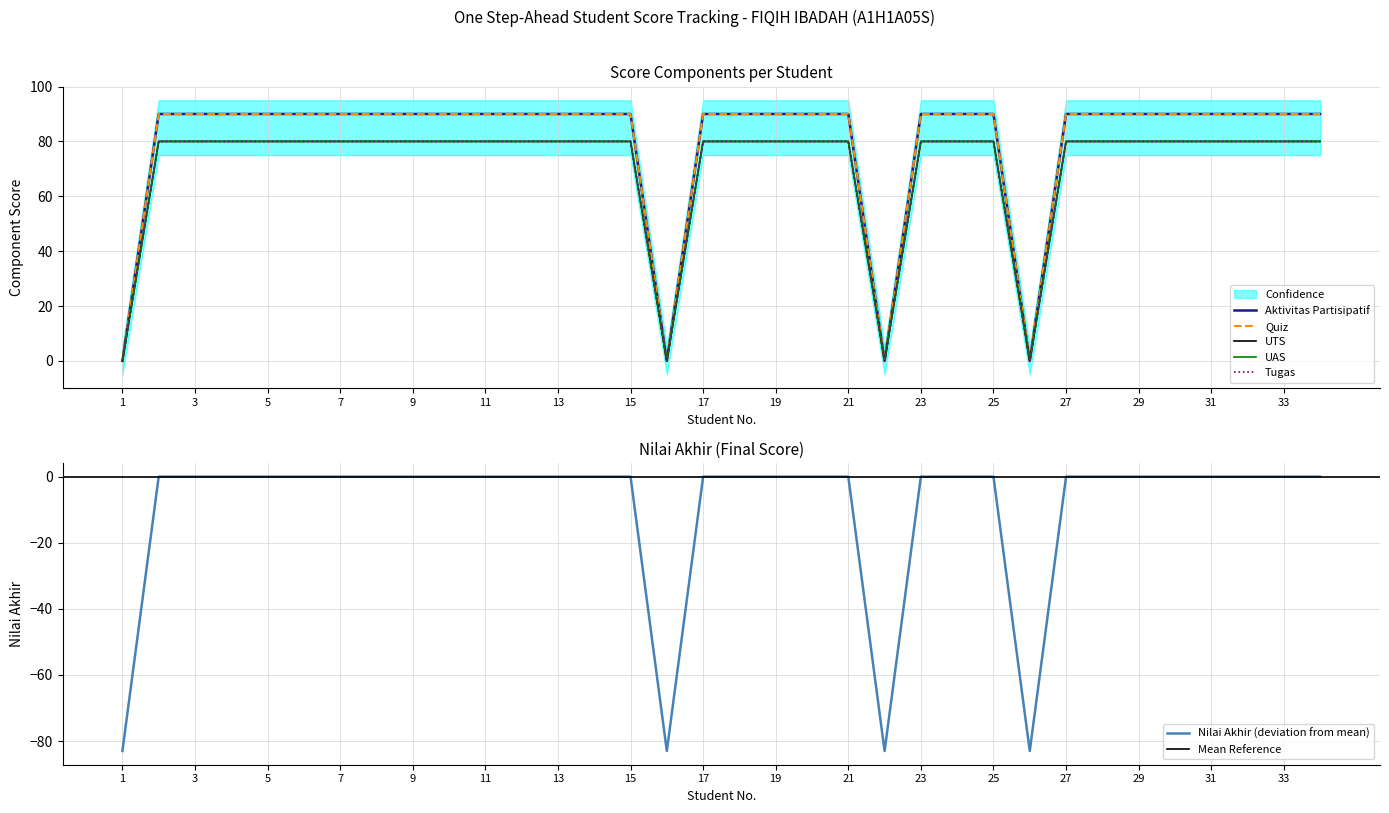

Reading right to left, transcribe all the data shown in this chart.

Aktivitas Partisipatif: 34=90	33=90	32=90	31=90	30=90	29=90	28=90	27=90	26=0	25=90	24=90	23=90	22=0	21=90	20=90	19=90	18=90	17=90	16=0	15=90	14=90	13=90	12=90	11=90	10=90	9=90	8=90	7=90	6=90	5=90	4=90	3=90	2=90	1=0
Quiz: 34=90	33=90	32=90	31=90	30=90	29=90	28=90	27=90	26=0	25=90	24=90	23=90	22=0	21=90	20=90	19=90	18=90	17=90	16=0	15=90	14=90	13=90	12=90	11=90	10=90	9=90	8=90	7=90	6=90	5=90	4=90	3=90	2=90	1=0
Tugas: 34=80	33=80	32=80	31=80	30=80	29=80	28=80	27=80	26=0	25=80	24=80	23=80	22=0	21=80	20=80	19=80	18=80	17=80	16=0	15=80	14=80	13=80	12=80	11=80	10=80	9=80	8=80	7=80	6=80	5=80	4=80	3=80	2=80	1=0
UTS: 34=80	33=80	32=80	31=80	30=80	29=80	28=80	27=80	26=0	25=80	24=80	23=80	22=0	21=80	20=80	19=80	18=80	17=80	16=0	15=80	14=80	13=80	12=80	11=80	10=80	9=80	8=80	7=80	6=80	5=80	4=80	3=80	2=80	1=0
UAS: 34=80	33=80	32=80	31=80	30=80	29=80	28=80	27=80	26=0	25=80	24=80	23=80	22=0	21=80	20=80	19=80	18=80	17=80	16=0	15=80	14=80	13=80	12=80	11=80	10=80	9=80	8=80	7=80	6=80	5=80	4=80	3=80	2=80	1=0
Nilai Akhir: 34=0	33=0	32=0	31=0	30=0	29=0	28=0	27=0	26=-83	25=0	24=0	23=0	22=-83	21=0	20=0	19=0	18=0	17=0	16=-83	15=0	14=0	13=0	12=0	11=0	10=0	9=0	8=0	7=0	6=0	5=0	4=0	3=0	2=0	1=-83